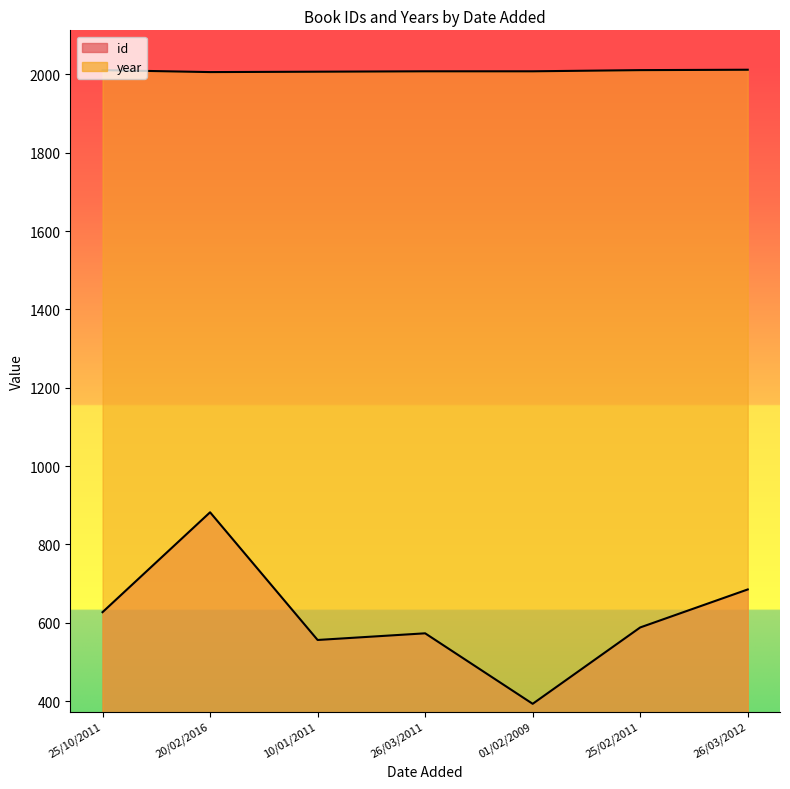

Where is year nearest to the value 2009?

26/03/2011